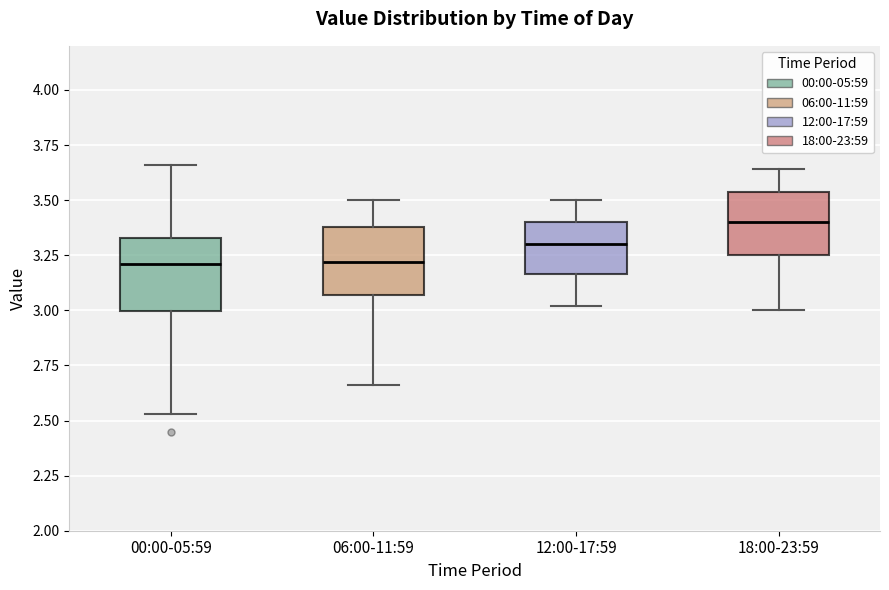

Where is the lower edge of the box for 12:00-17:59 on the y-axis? The values are not printed on the chart, so give them approximately, as read against the axis.

3.15